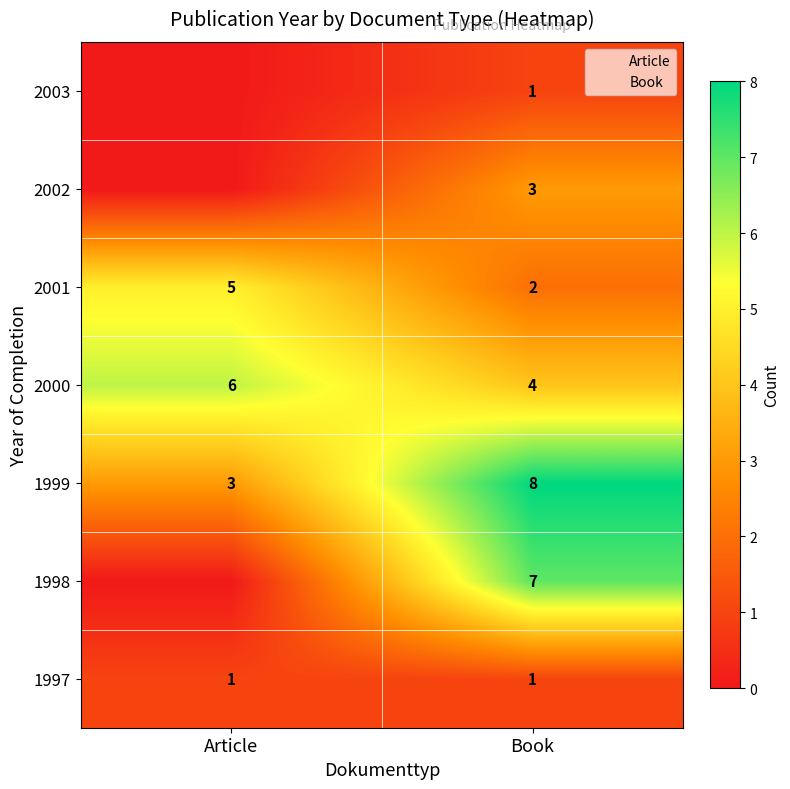

At which category is the sum across all series the highest?

Book